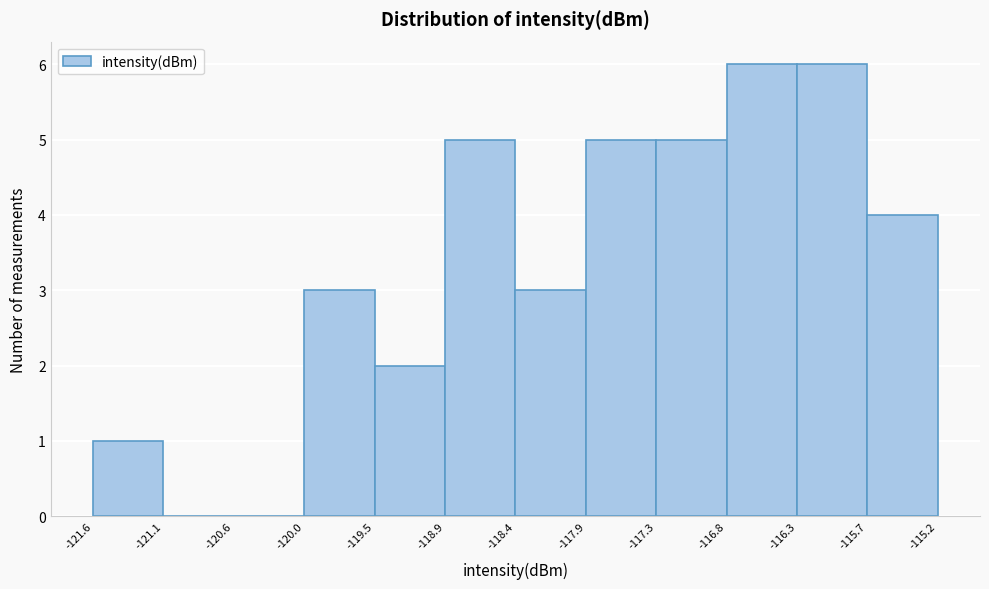

Reading left to right, list every bar in this chart as the range it spans on the x-axis followed by its height. The values are not printed on the chart, so give them approximately, as read against the axis.

-121.6 to -121.1: 1
-121.1 to -120.6: 0
-120.6 to -120.0: 0
-120.0 to -119.5: 3
-119.5 to -118.9: 2
-118.9 to -118.4: 5
-118.4 to -117.9: 3
-117.9 to -117.3: 5
-117.3 to -116.8: 5
-116.8 to -116.3: 6
-116.3 to -115.7: 6
-115.7 to -115.2: 4